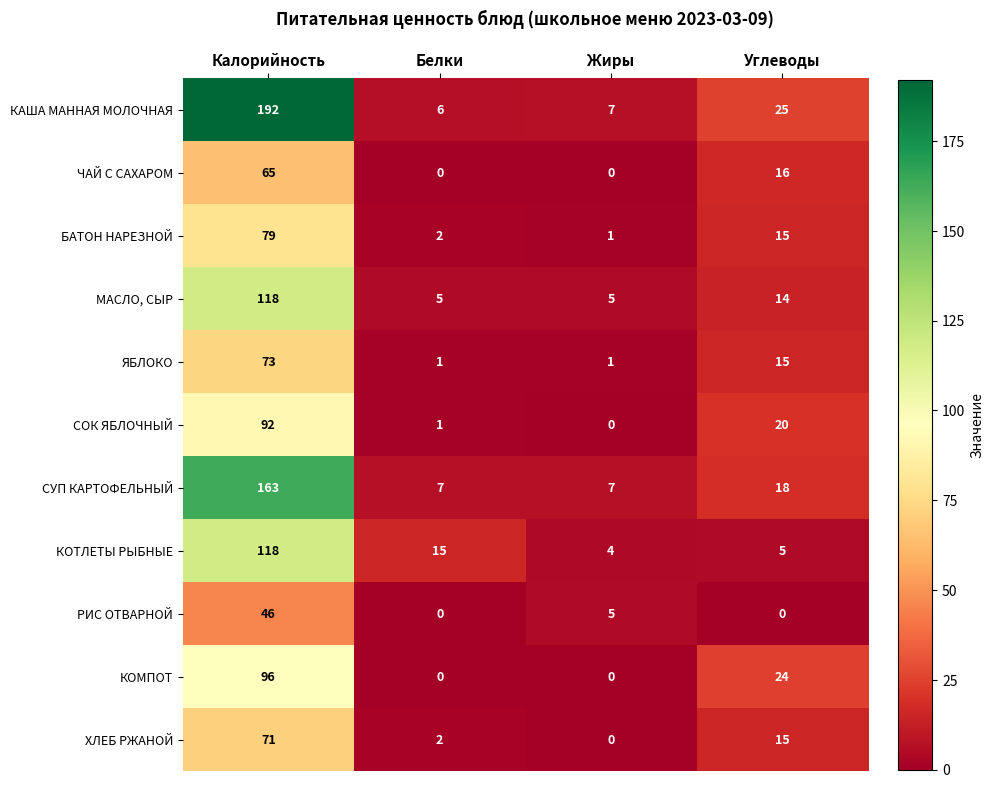

List the labels in order of СОК ЯБЛОЧНЫЙ value, largest first.

Калорийность, Углеводы, Белки, Жиры